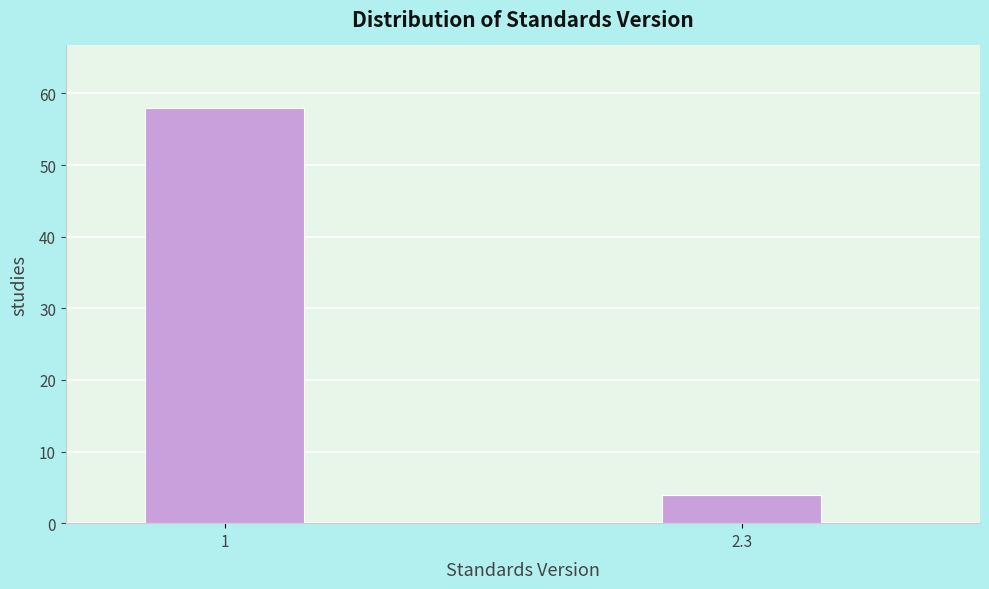

Reading left to right, list all the values displayed in this chart.

1=58	2.3=4